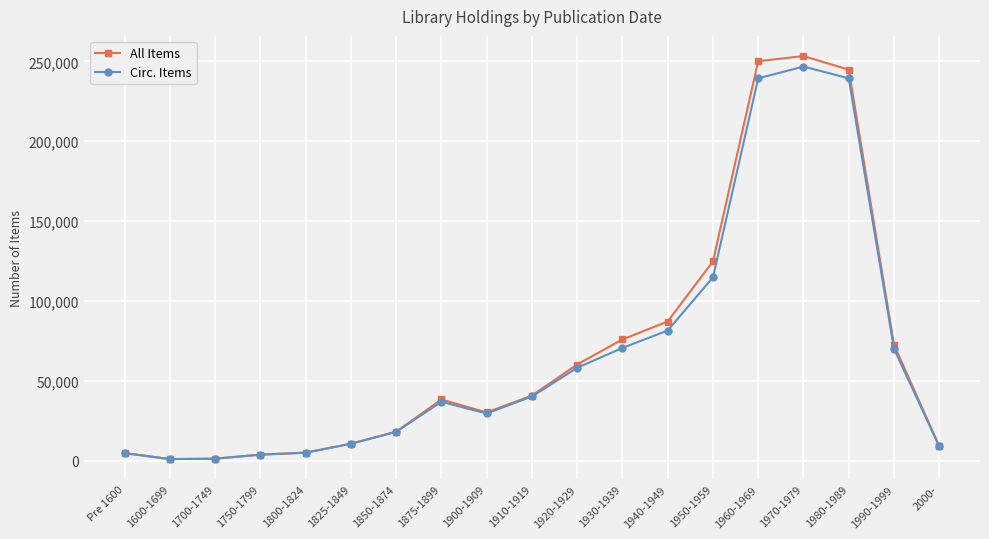

What is the value of the All Items point at the 11th from the left?

60314